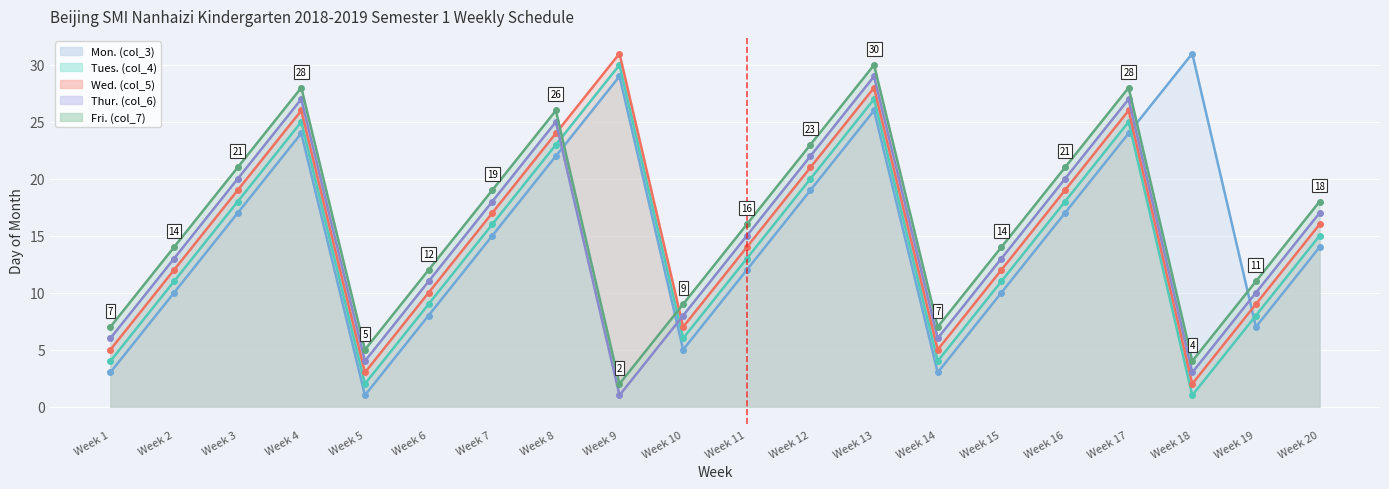

What is the maximum value shown in the chart?

31